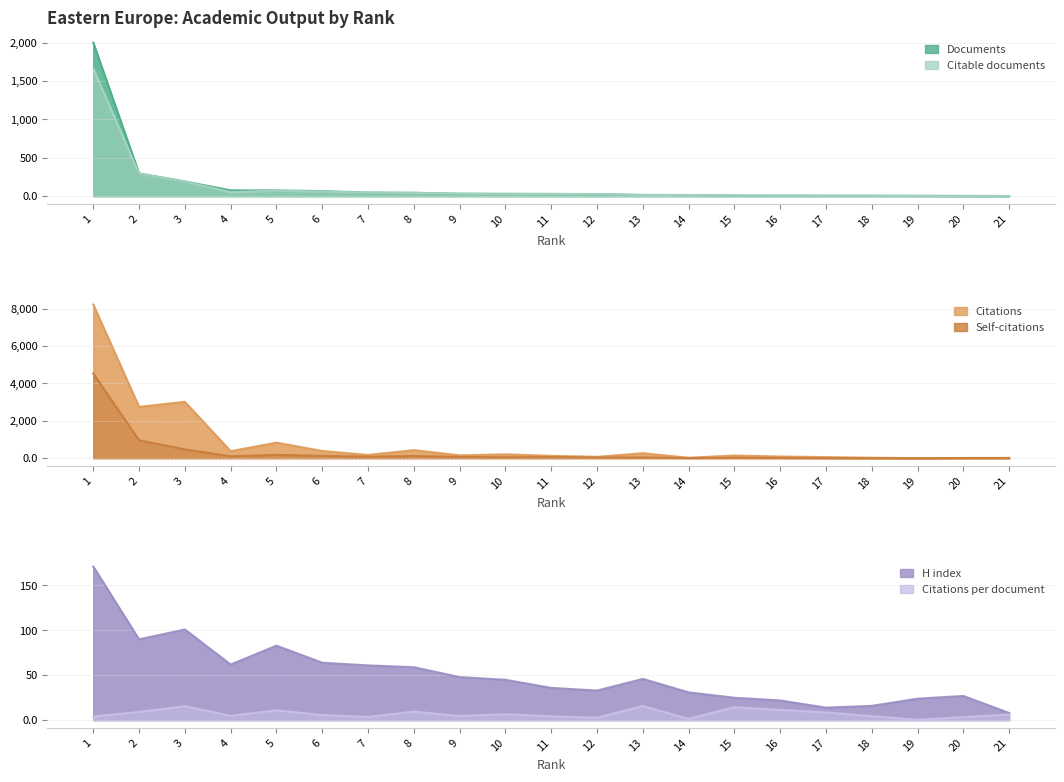

What is the sum of all Self-citations values?

6914